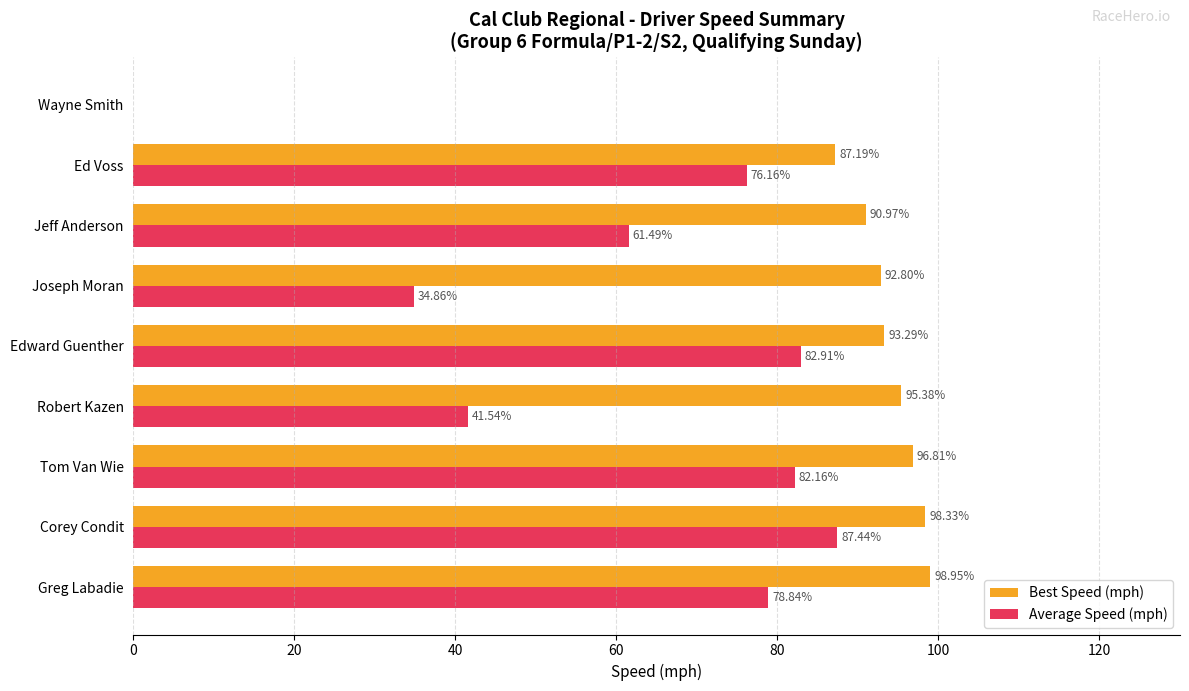

Which series changed the most between Greg Labadie and Corey Condit?

Average Speed (mph)